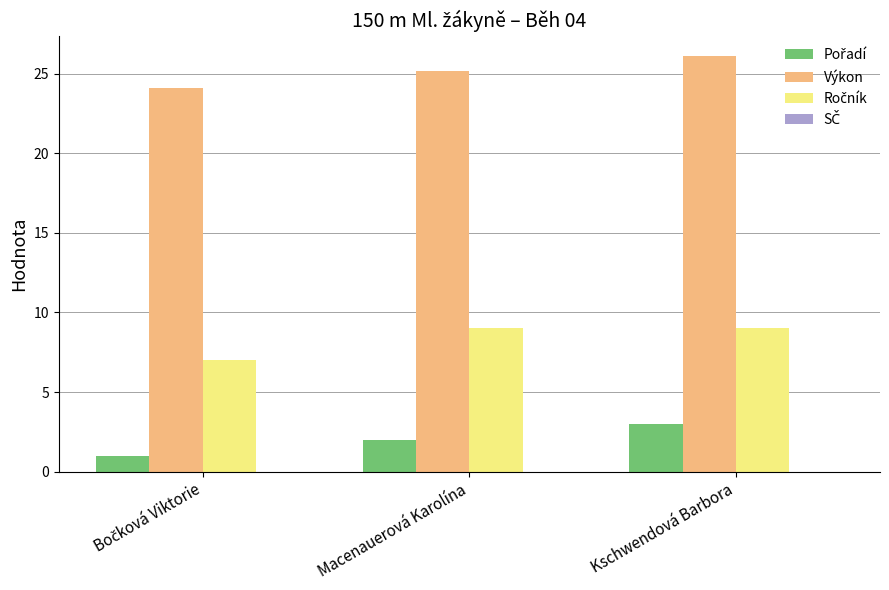

At which category is the sum across all series the highest?

Kschwendová Barbora